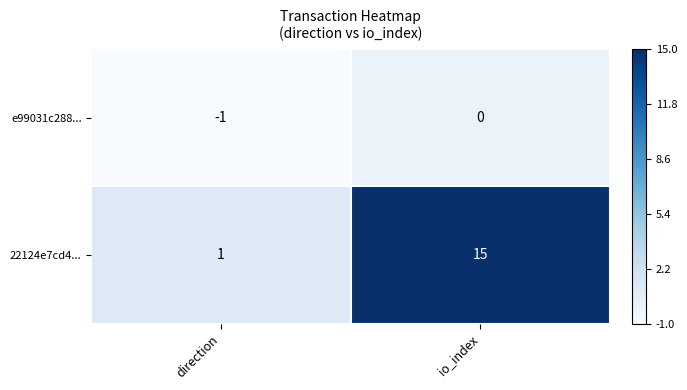

Is it true that 22124e7cd4... equals 15 at io_index?

True